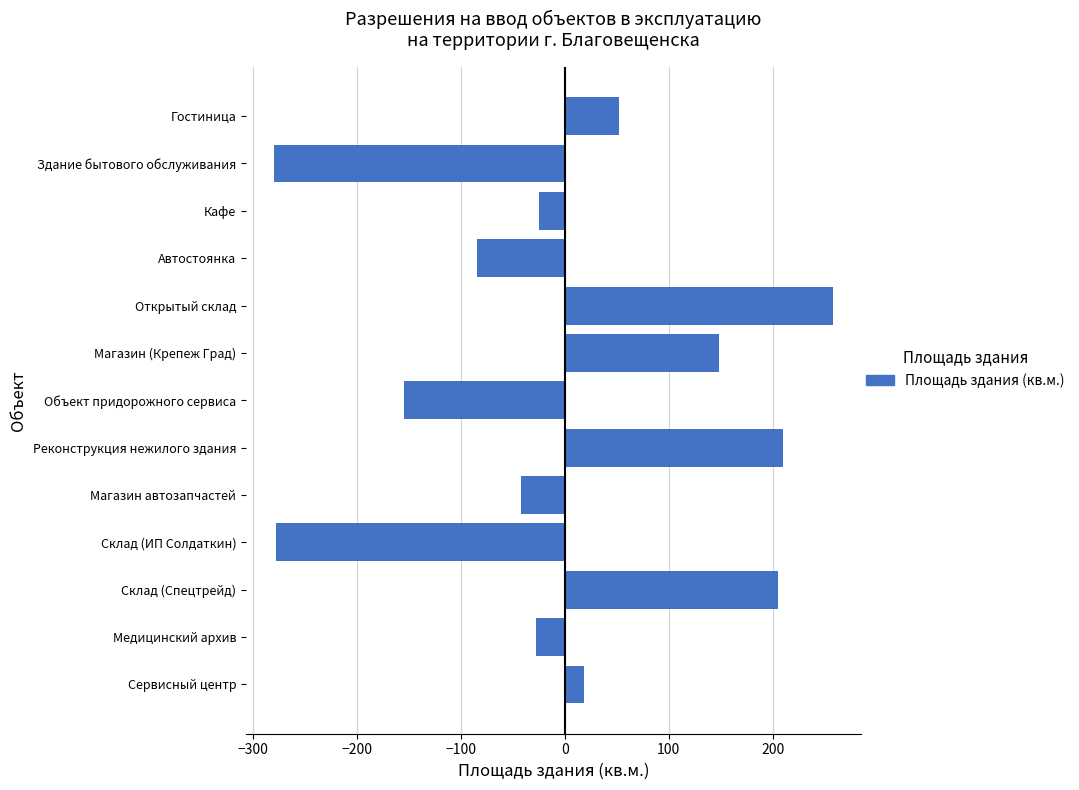

What is the minimum value shown in the chart?

-280.2